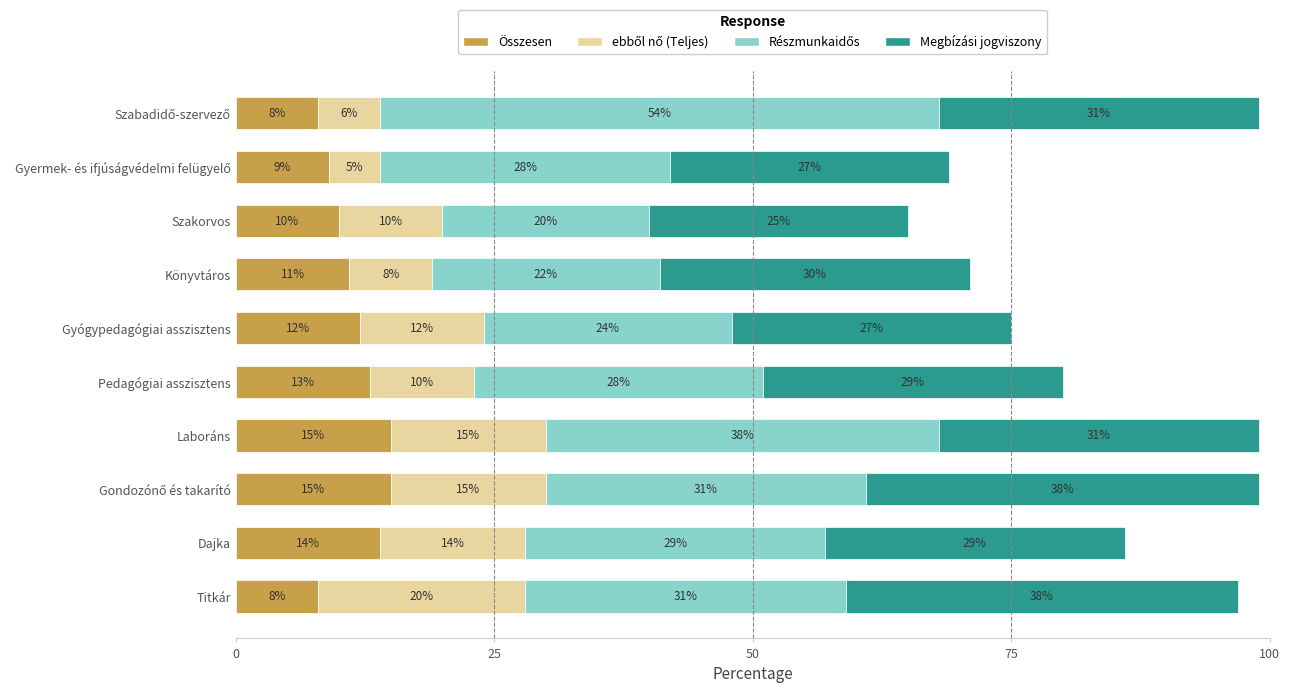

What is the highest value of the Összesen series?

15